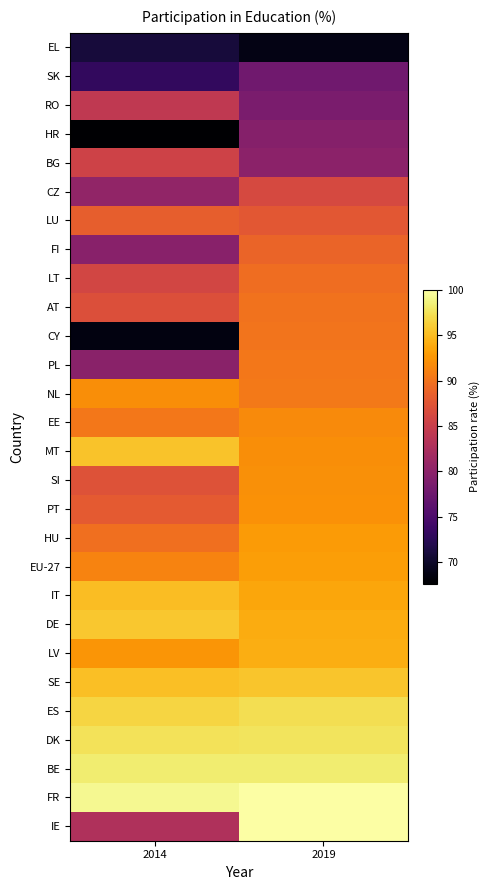

Reading right to left, what are all the values shown in this chart?

EL: 2019=68.8	2014=71.0
SK: 2019=77.8	2014=73.0
RO: 2019=78.6	2014=84.2
HR: 2019=79.4	2014=67.6
BG: 2019=79.9	2014=85.5
CZ: 2019=86.3	2014=80.5
LU: 2019=87.6	2014=88.3
FI: 2019=88.8	2014=79.7
LT: 2019=89.6	2014=85.9
AT: 2019=89.9	2014=86.9
CY: 2019=90.1	2014=68.5
PL: 2019=90.3	2014=79.8
NL: 2019=90.5	2014=92.0
EE: 2019=91.7	2014=90.3
MT: 2019=91.9	2014=95.5
SI: 2019=92.1	2014=87.2
PT: 2019=92.2	2014=87.9
HU: 2019=92.9	2014=89.7
EU-27: 2019=93.1	2014=91.2
IT: 2019=93.6	2014=95.1
DE: 2019=94.0	2014=95.8
LV: 2019=94.1	2014=92.5
SE: 2019=95.6	2014=95.2
ES: 2019=97.3	2014=96.7
DK: 2019=97.7	2014=97.5
BE: 2019=98.3	2014=98.3
FR: 2019=100.0	2014=99.3
IE: 2019=100.0	2014=82.9